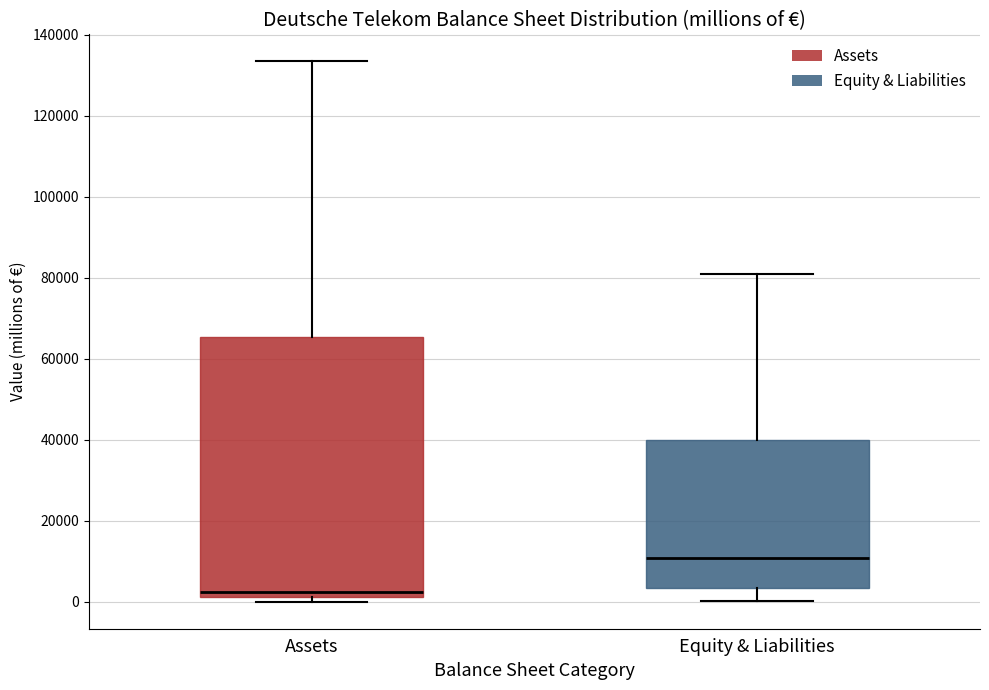

Where does the median line of the box for Equity & Liabilities sit on the y-axis? The values are not printed on the chart, so give them approximately, as read against the axis.

10000